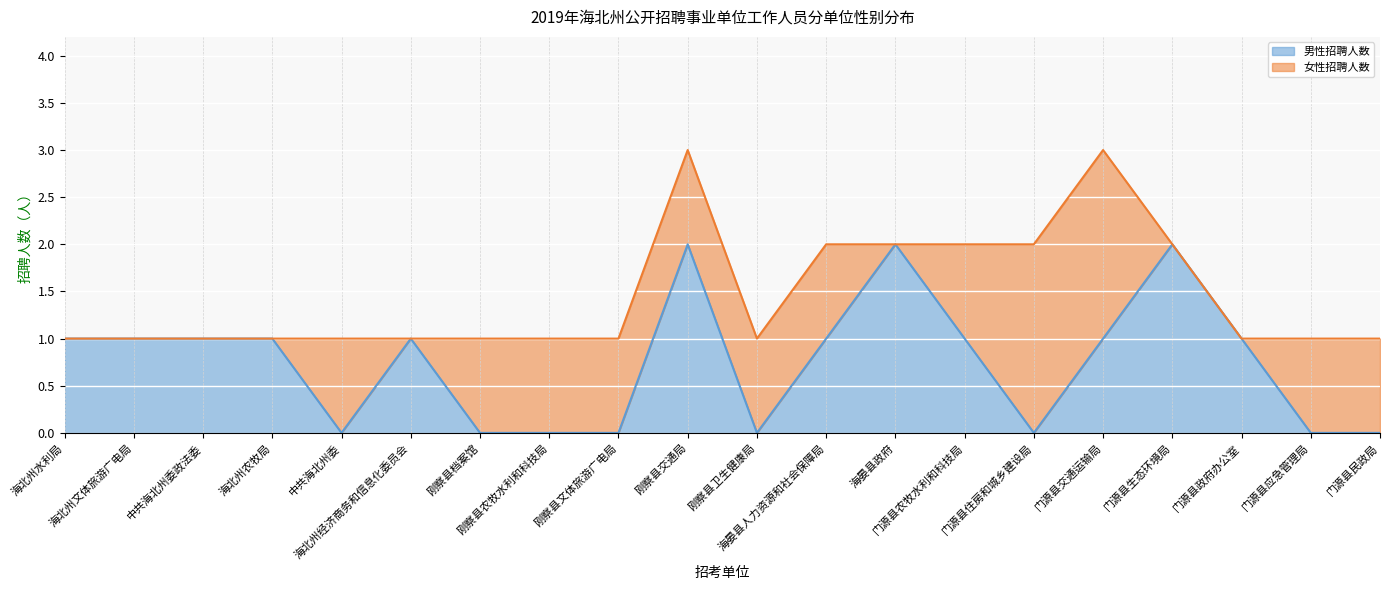

Reading left to right, list all the values displayed in this chart.

海北州水利局=1	海北州文体旅游广电局=1	中共海北州委政法委=1	海北州农牧局=1	中共海北州委=0	海北州经济商务和信息化委员会=1	刚察县档案馆=0	刚察县农牧水利和科技局=0	刚察县文体旅游广电局=0	刚察县交通局=2	刚察县卫生健康局=0	海晏县人力资源和社会保障局=1	海晏县政府=2	门源县农牧水利和科技局=1	门源县住房和城乡建设局=0	门源县交通运输局=1	门源县生态环境局=2	门源县政府办公室=1	门源县应急管理局=0	门源县民政局=0